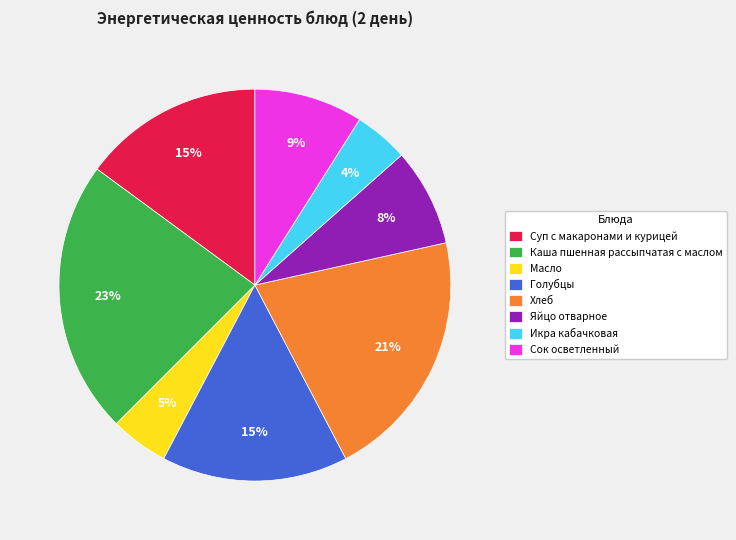

What is the largest slice in the pie chart?

Каша пшенная рассыпчатая с маслом